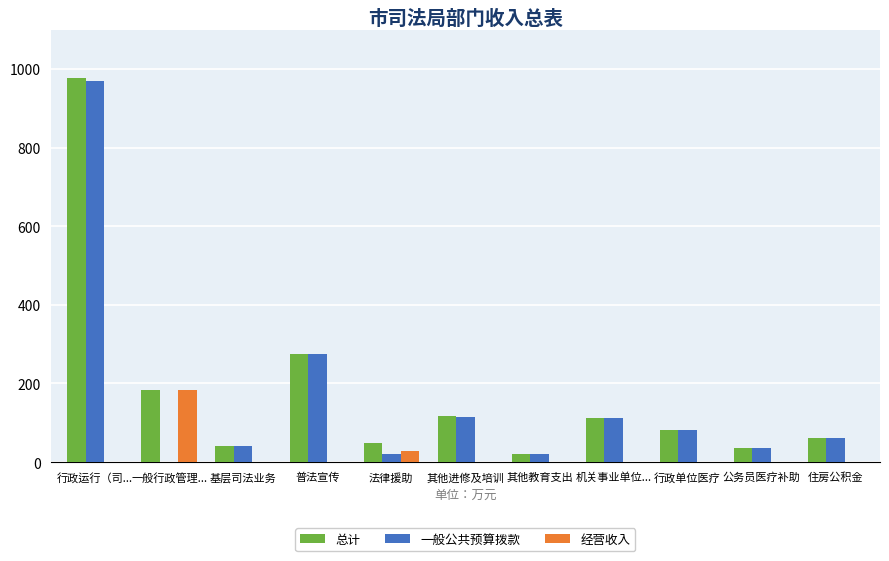

Are the bars horizontal?

No